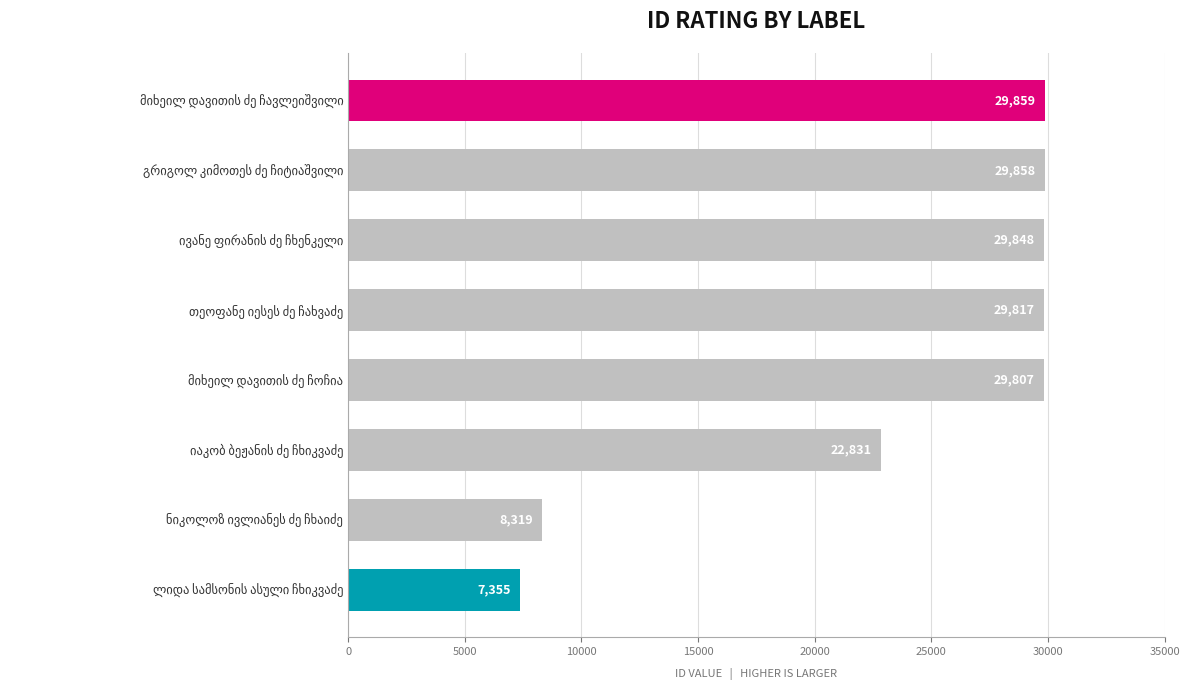

How many bars are there in total?

8